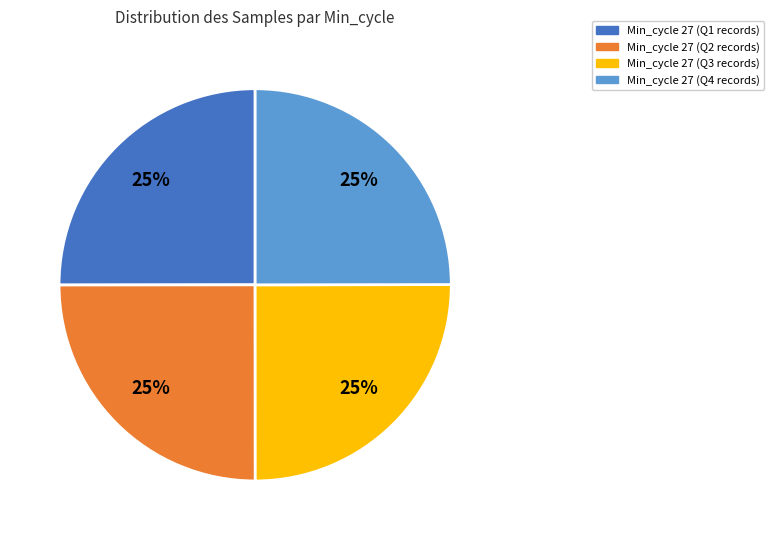

What percentage is the Min_cycle 27 (Q4 records) slice, to the nearest percent?

25%